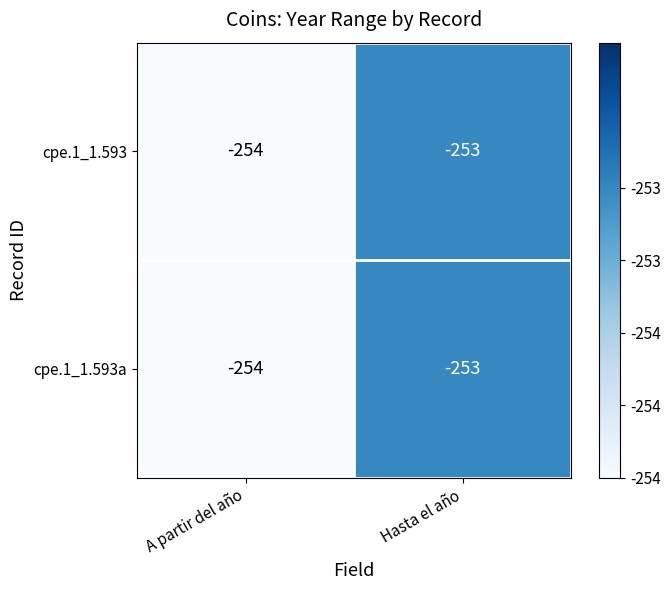

Rank the categories by cpe.1_1.593a value from lowest to highest.

A partir del año, Hasta el año